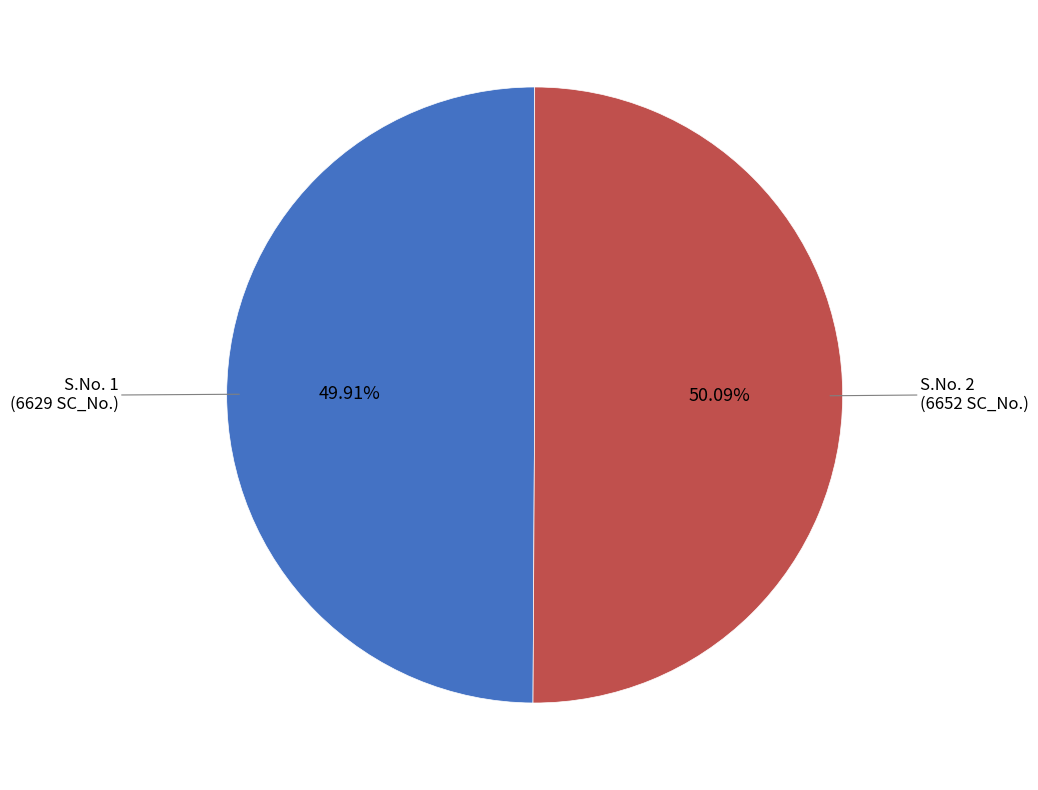

What is the largest slice in the pie chart?

2